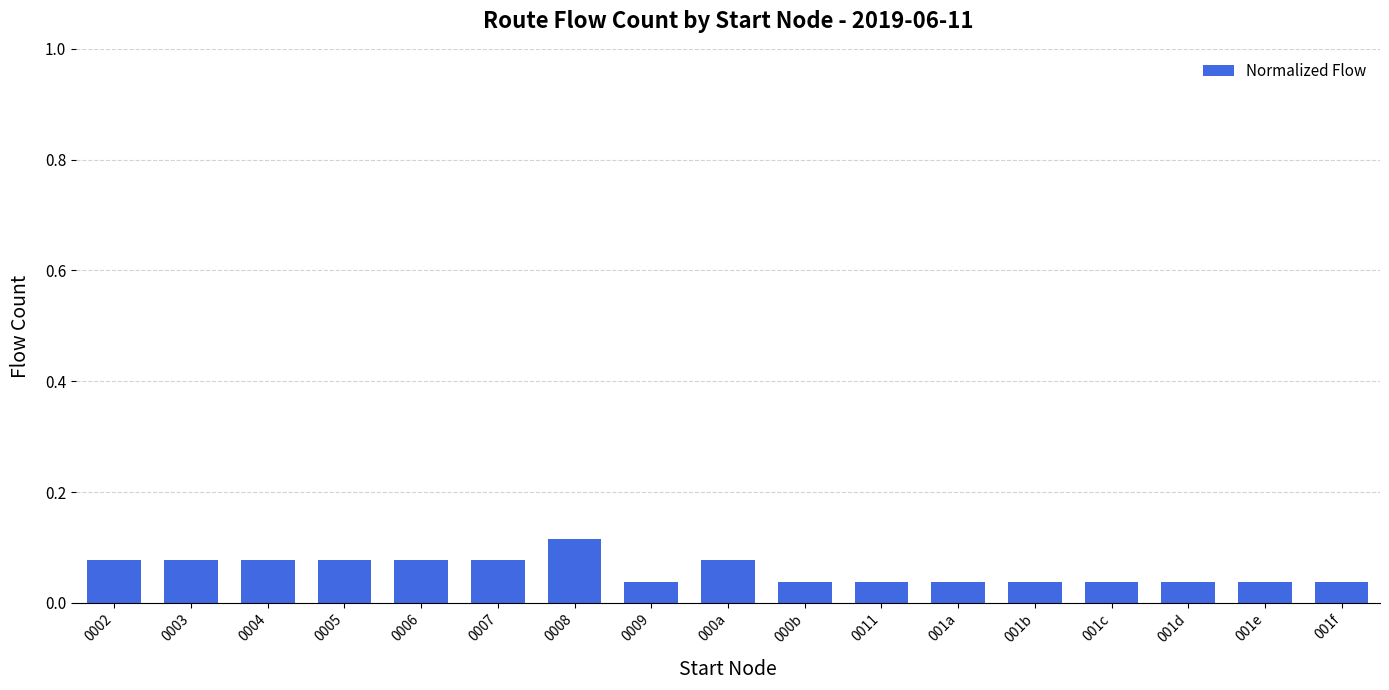

The value at 001d is 0.1. True or false?

False